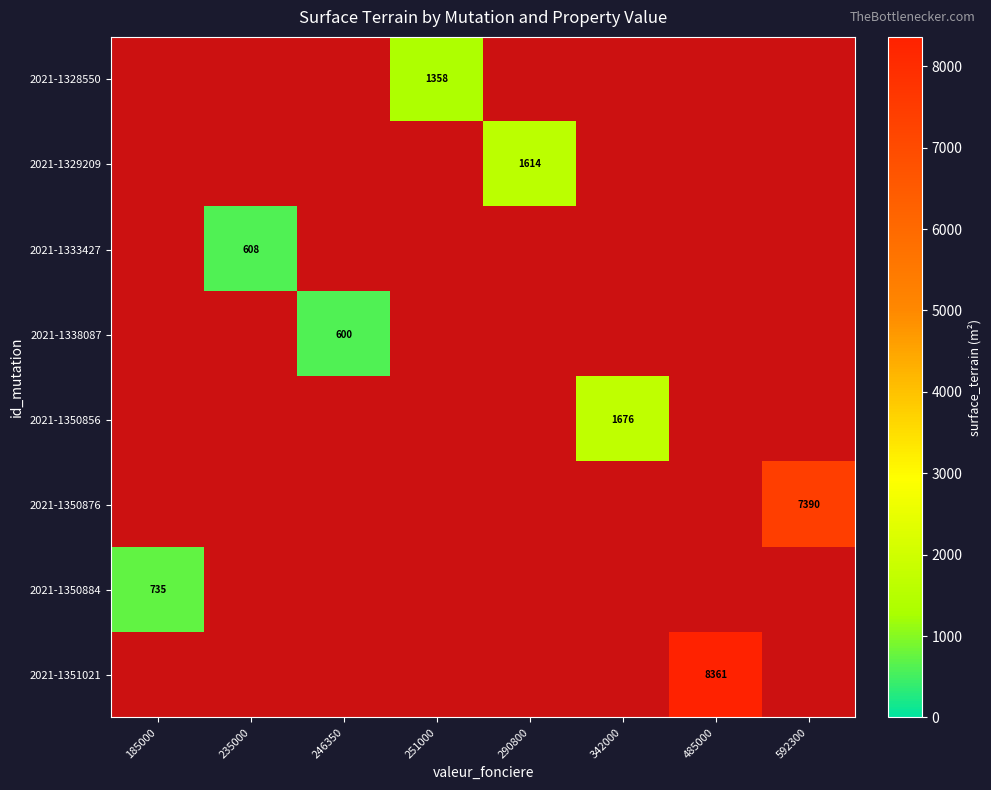

Rank the categories by 2021-1350856 value from lowest to highest.

185000, 235000, 246350, 251000, 290800, 342000, 485000, 592300